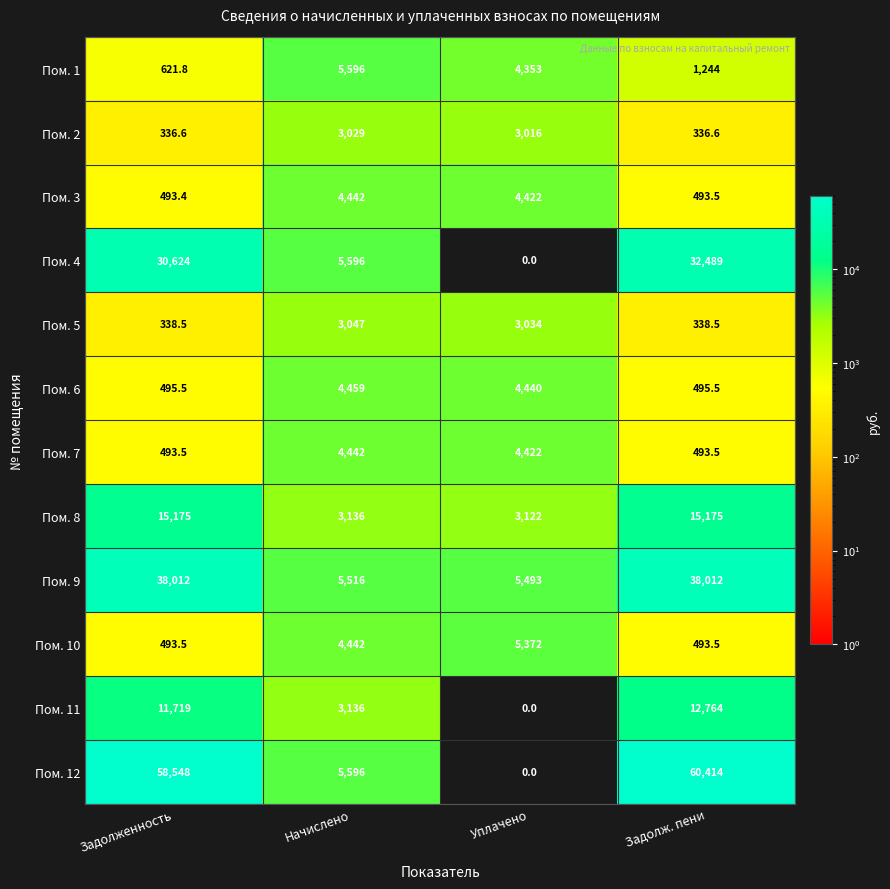

What is the sum of all Пом. 8 values?

36608.0